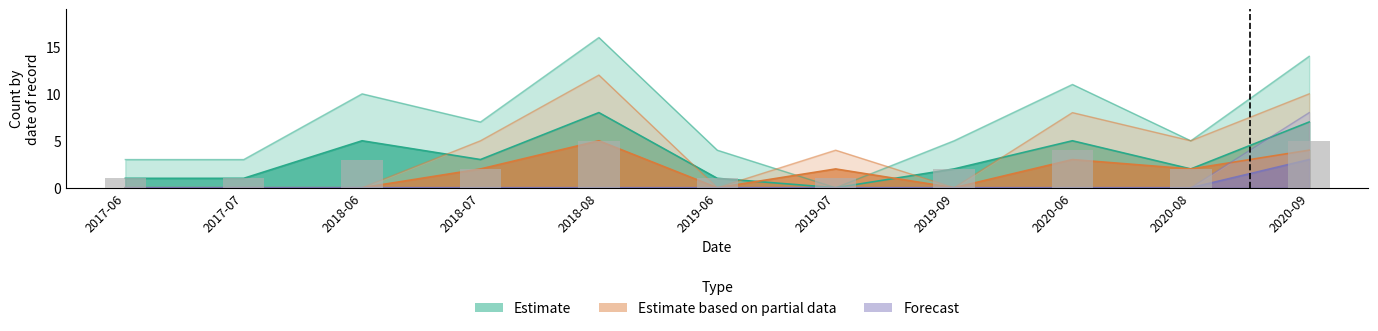

The Estimate based on partial data series shows 3 at 2018-06. True or false?

False